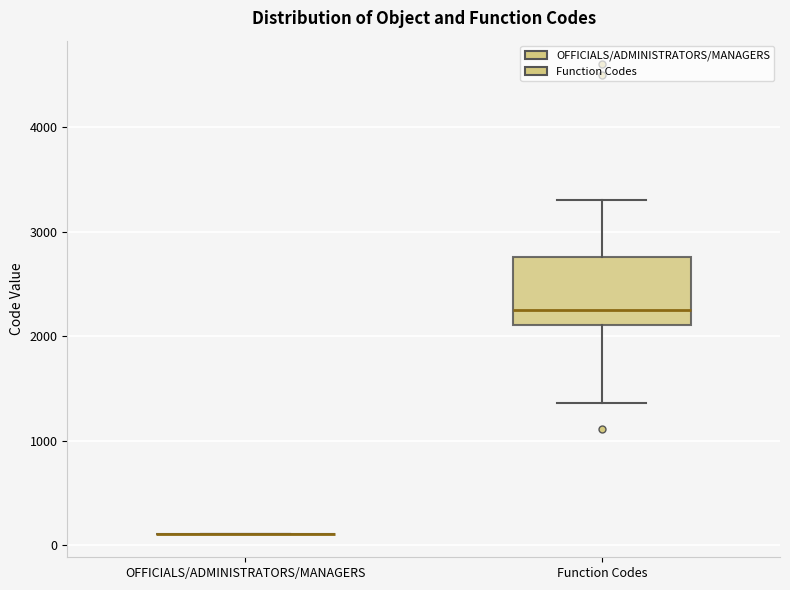

Where is the lower edge of the box for Function Codes on the y-axis? The values are not printed on the chart, so give them approximately, as read against the axis.

2100